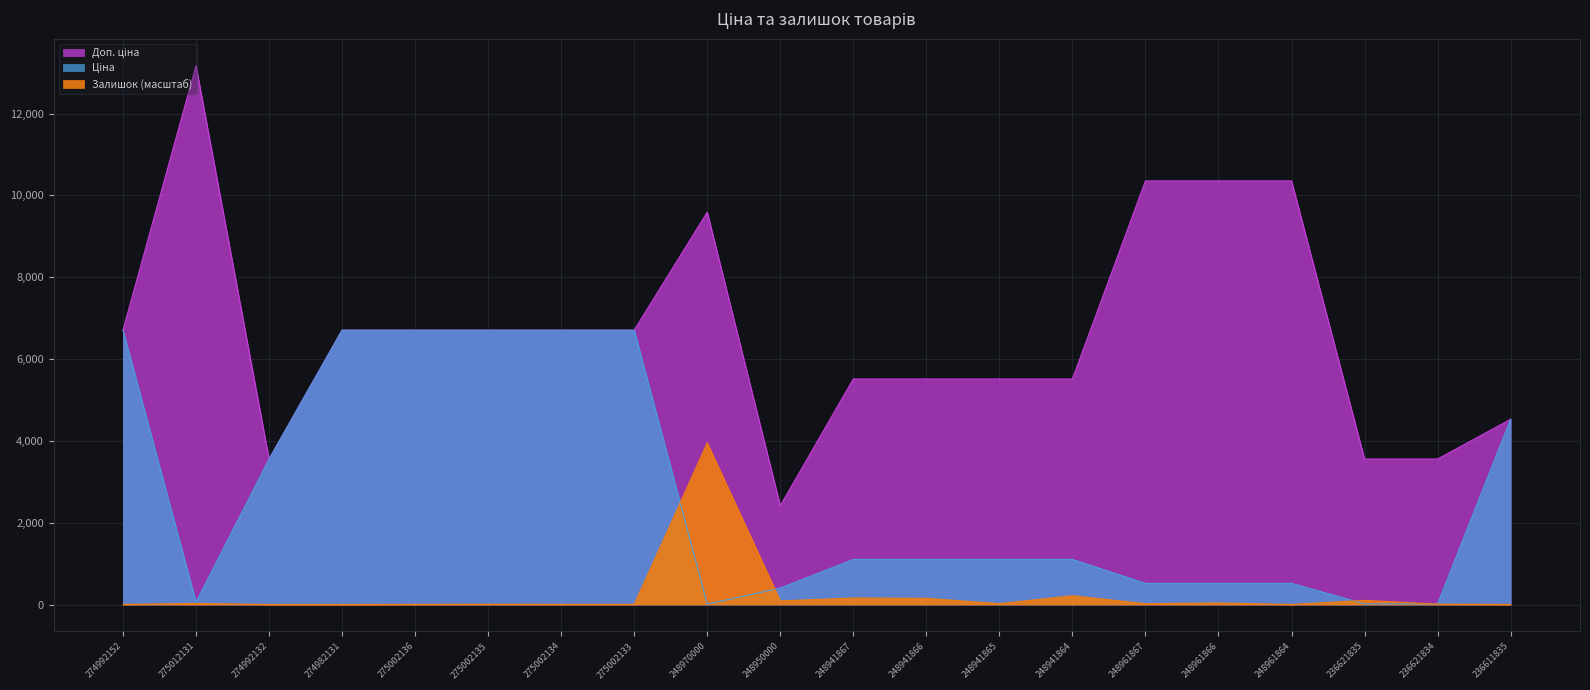

Which category has the lowest value across all series?

274982131